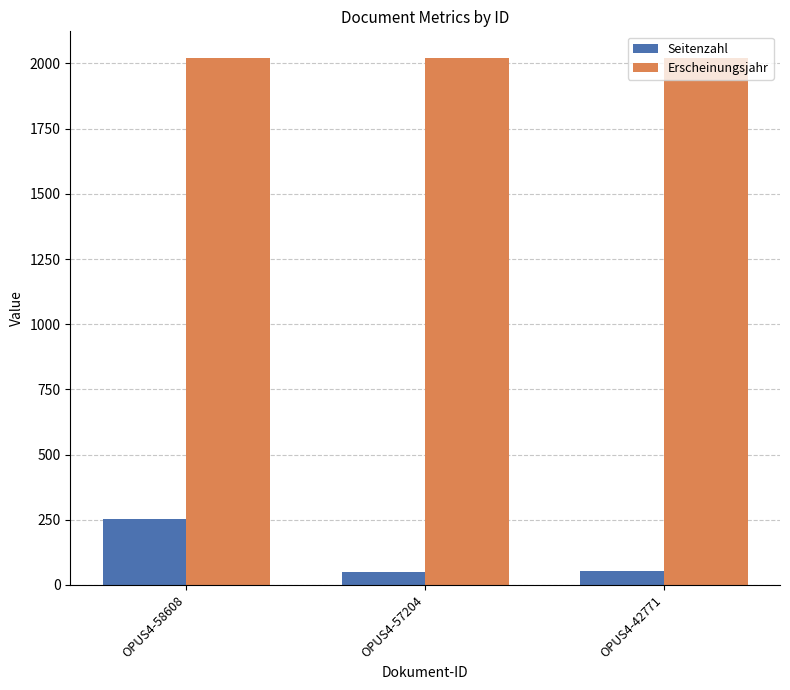

At how many categories does at least one series exceed 1046?

3